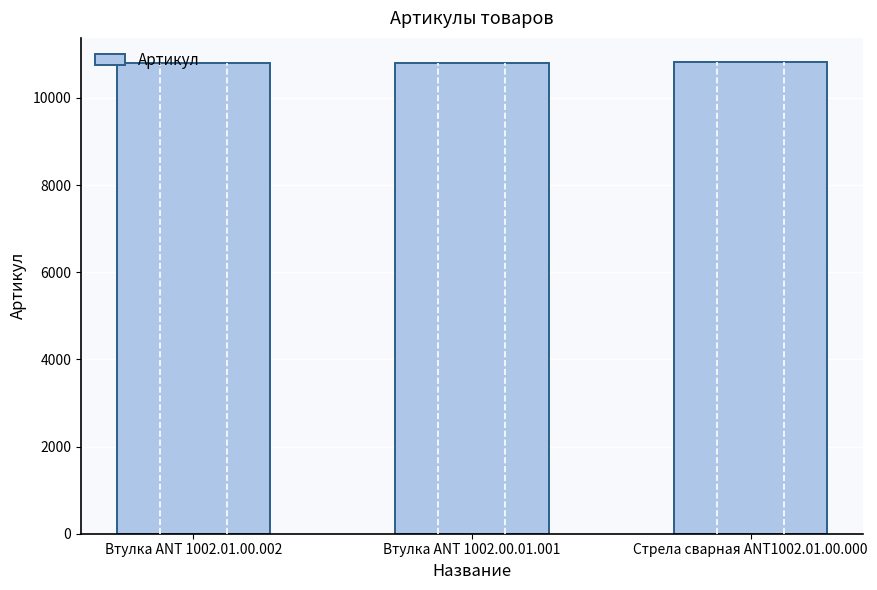

What is the average value?

10811